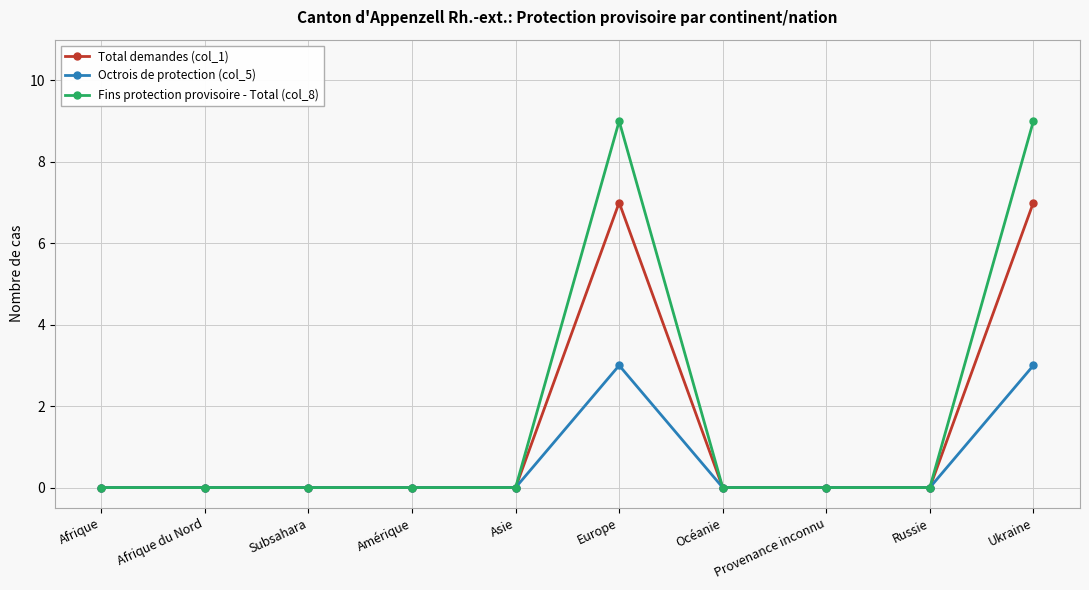

Is it true that Fins protection provisoire - Total (col_8) equals 4 at Europe?

False